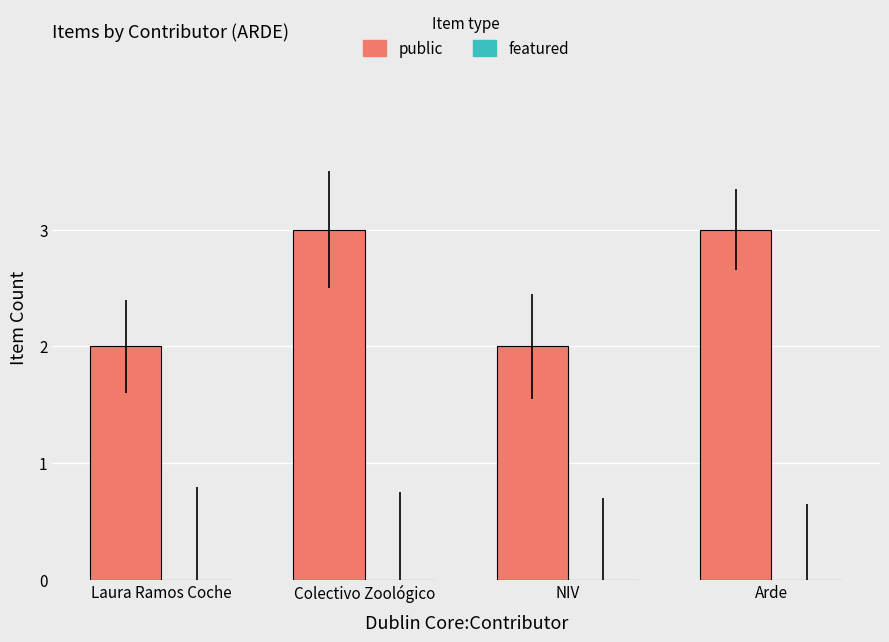

What is the greatest value displayed?

3